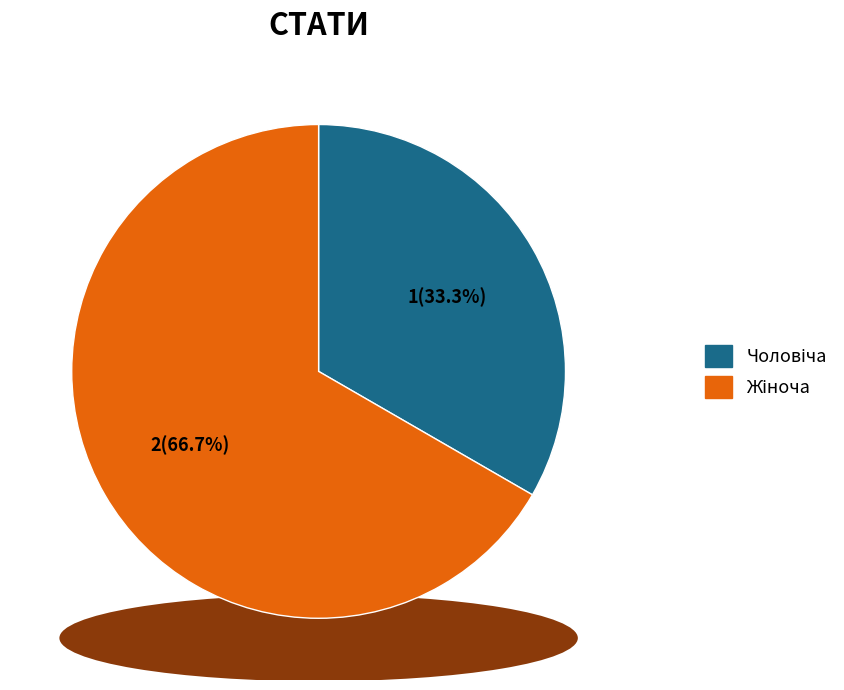

How many slices are in this pie chart?

2